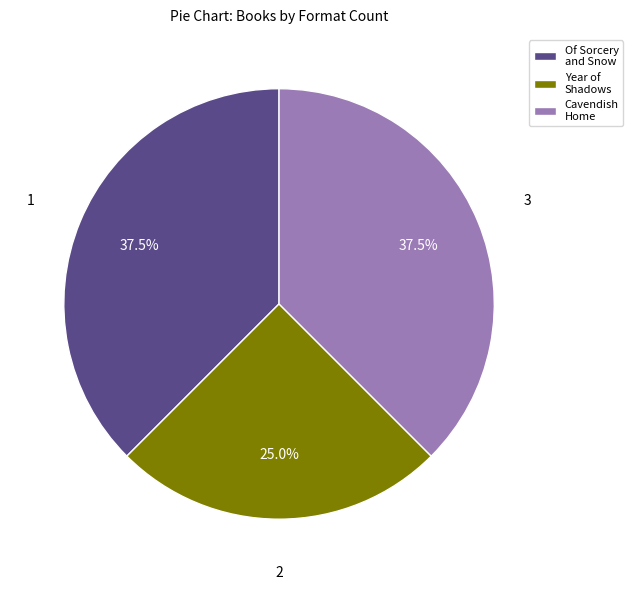

What is the smallest slice in the pie chart?

Year of Shadows